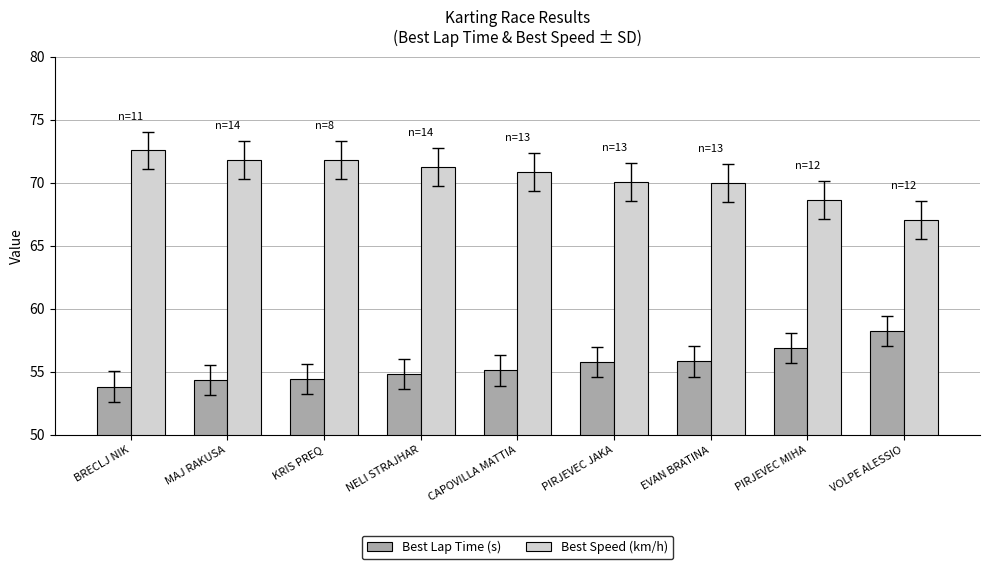

How many data points in Best Lap Time (s) are above 55?

5